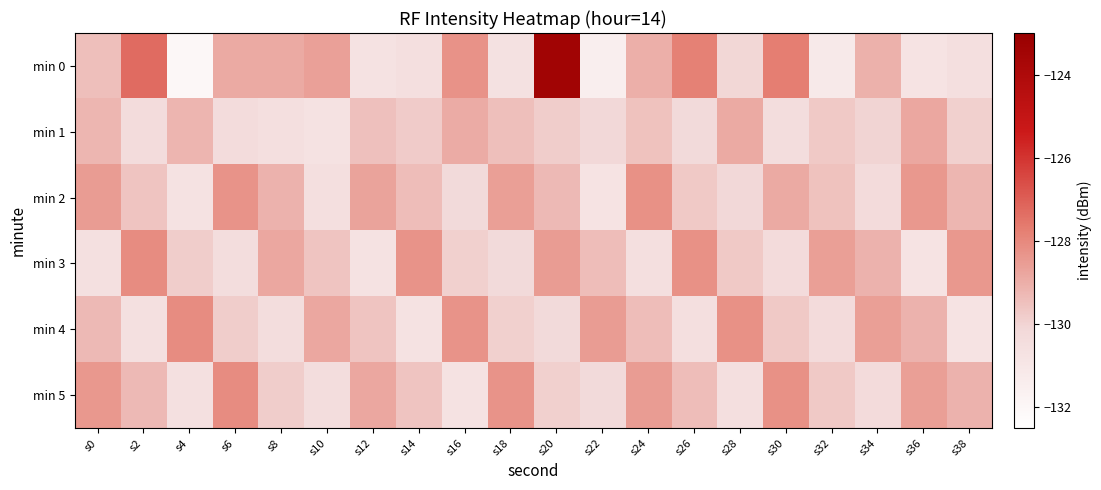

Rank the series by their maximum value, from lowest to highest.

min 1, min 2, min 3, min 4, min 5, min 0